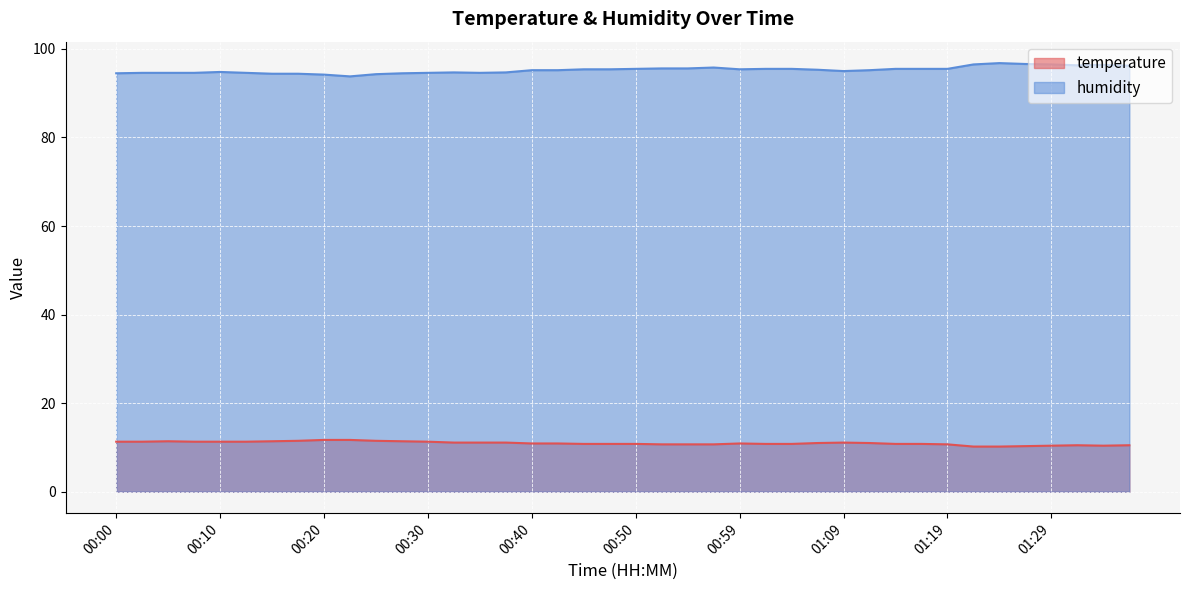

What is the smallest value displayed?

10.2